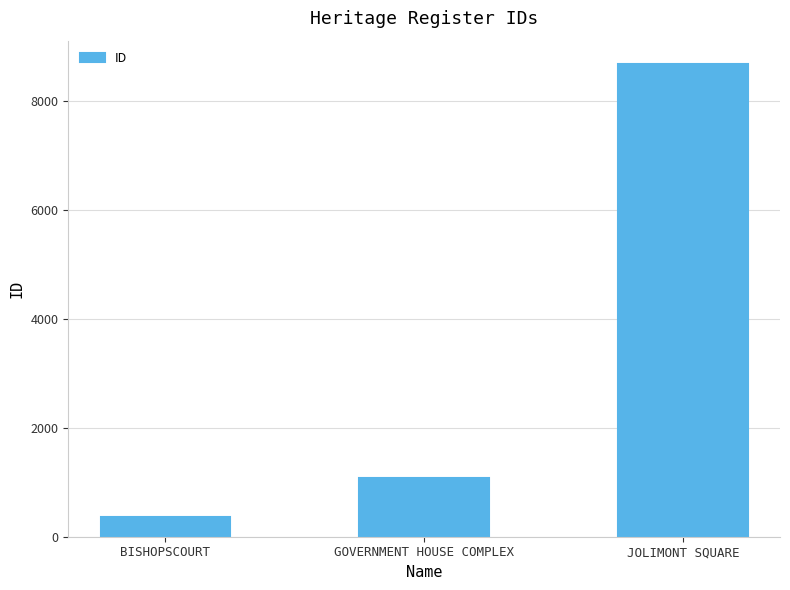

List the labels in order of value, smallest first.

BISHOPSCOURT, GOVERNMENT HOUSE COMPLEX, JOLIMONT SQUARE